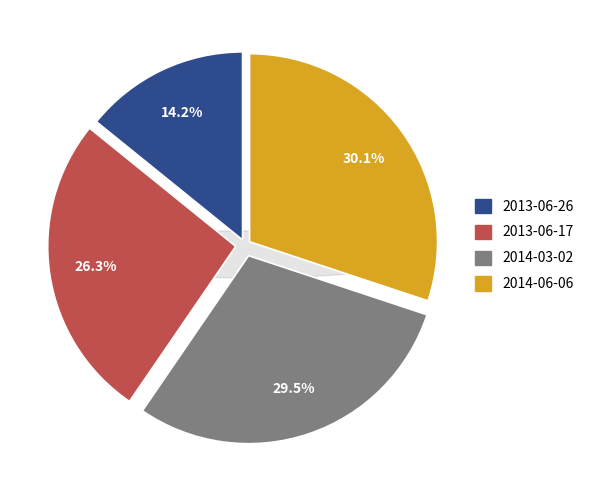

To the nearest percent, what is the difference between the largest and smallest slice percentages?

16%